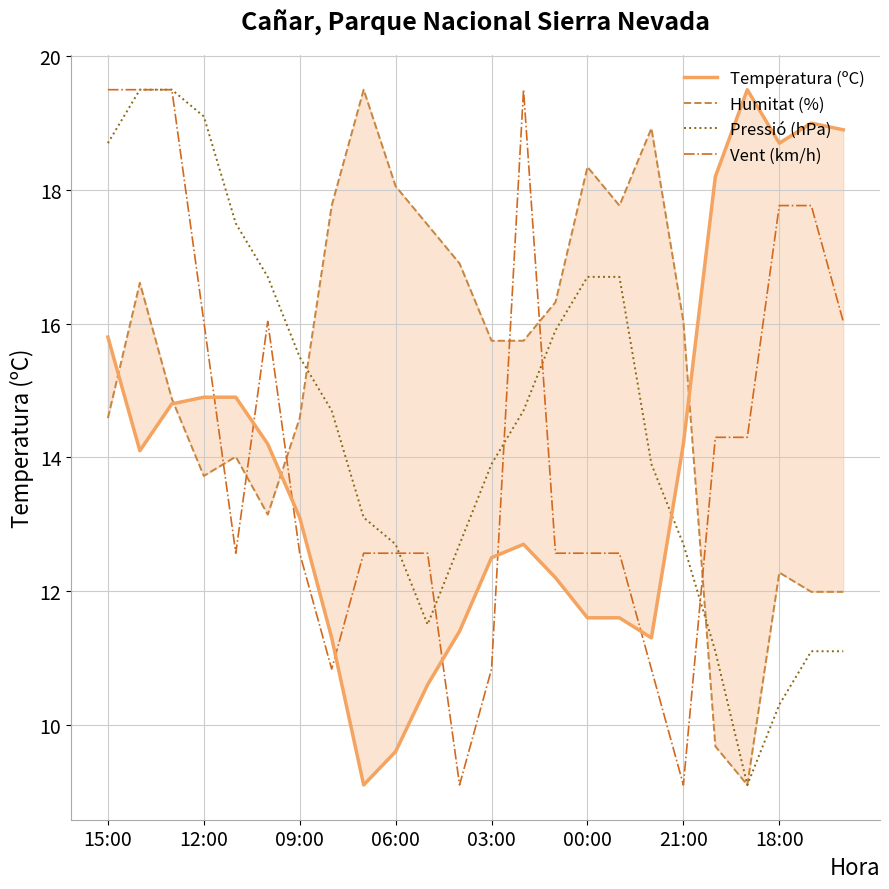

The Pressió (hPa) series shows 16.7 at 00:00. True or false?

True